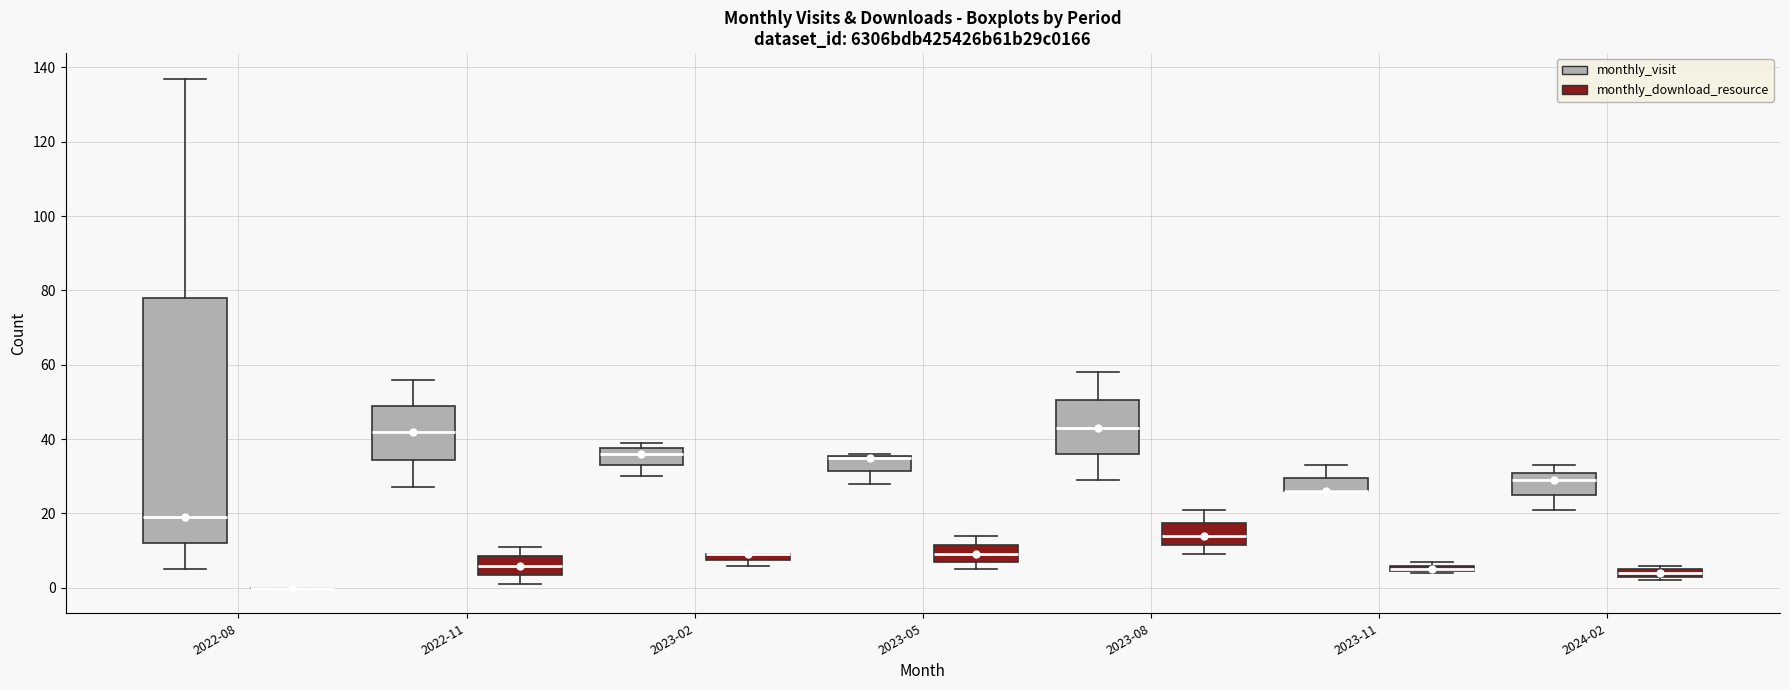

Where is the upper edge of the box for 2022-08 (monthly_visit) on the y-axis? The values are not printed on the chart, so give them approximately, as read against the axis.

78